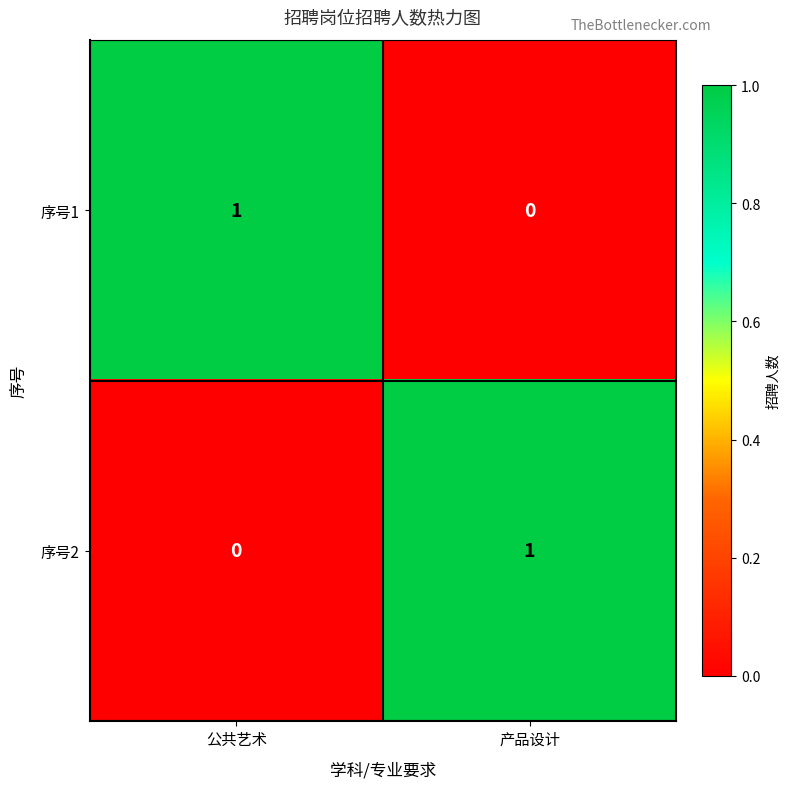

Reading left to right, what are all the values shown in this chart?

序号1: 1	0
序号2: 0	1